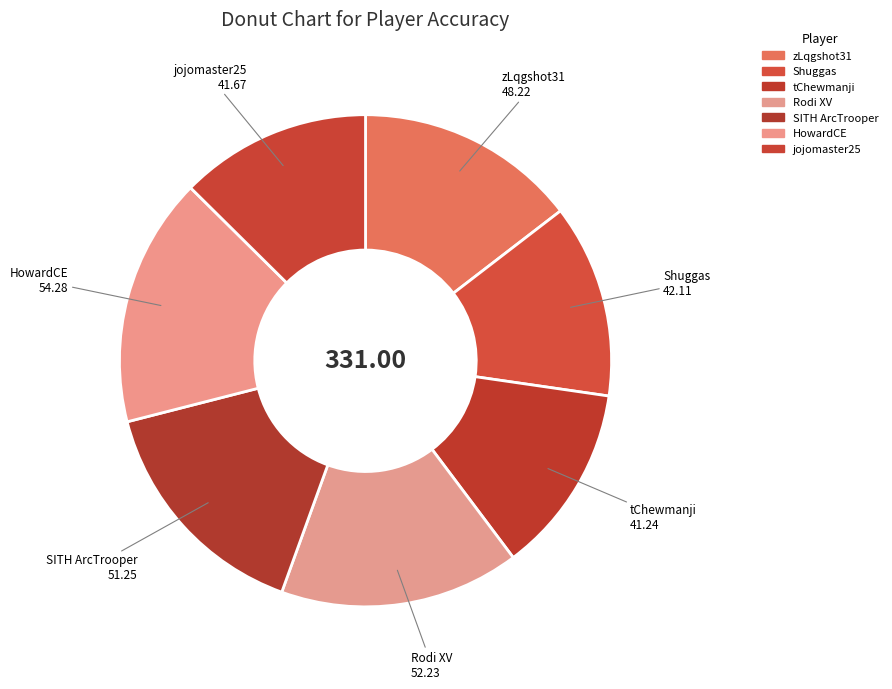

Is there any slice that represents more than half of the pie?

No